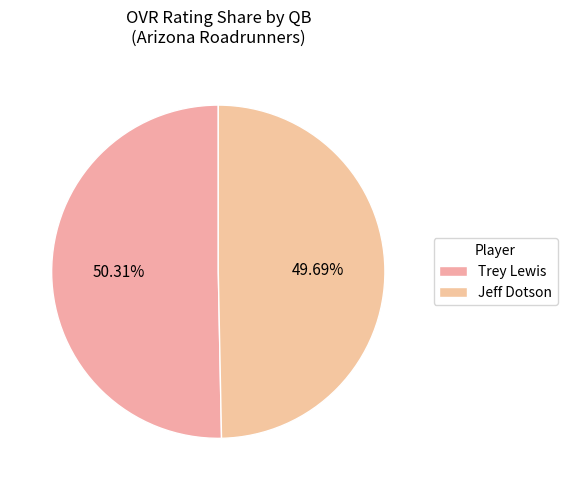

Which slice represents more than half of the pie?

Trey Lewis